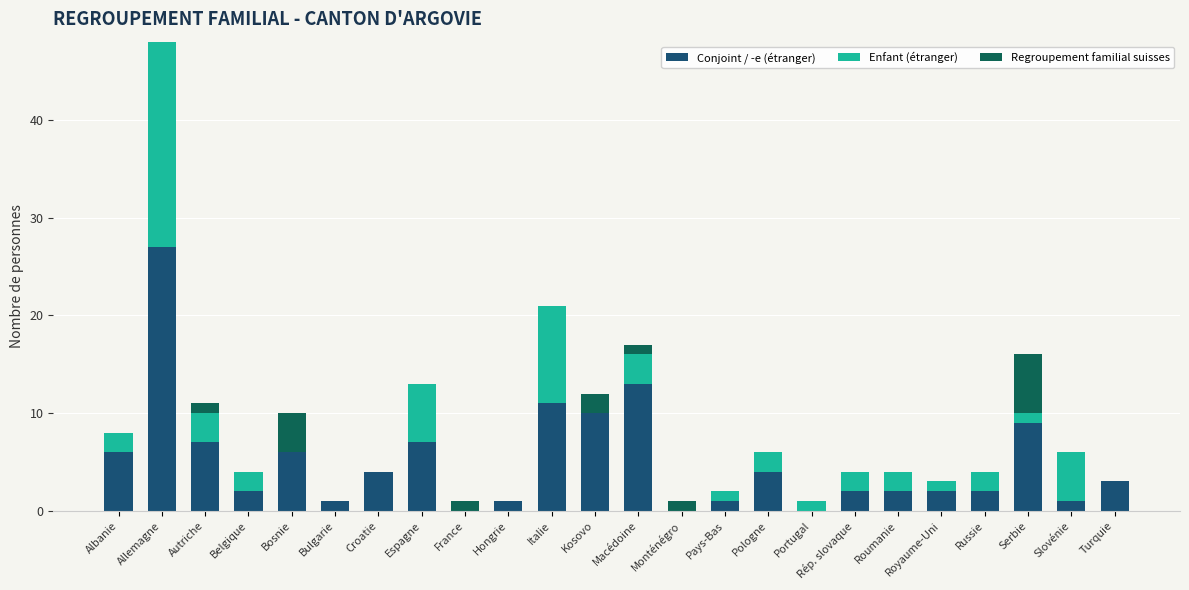

At which category is the sum across all series the highest?

Allemagne